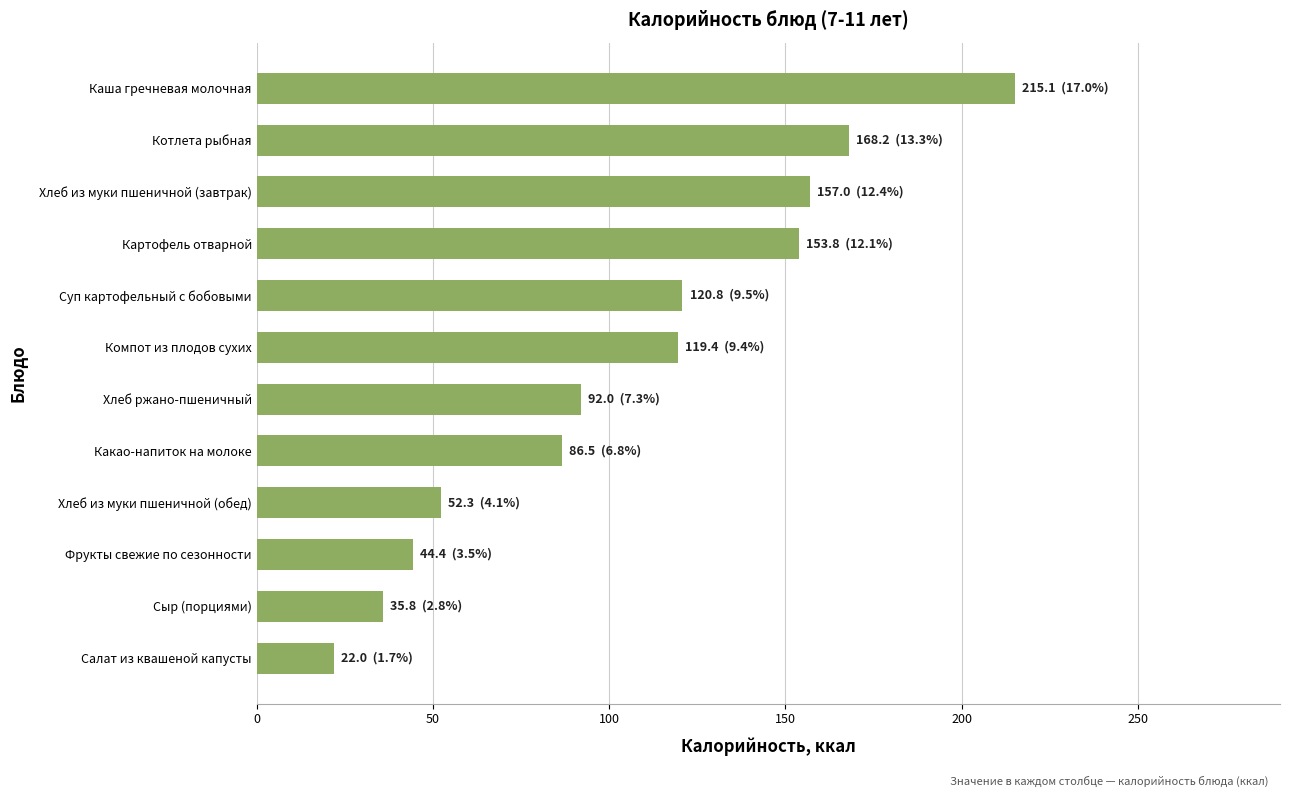

What is the minimum value shown in the chart?

22.0